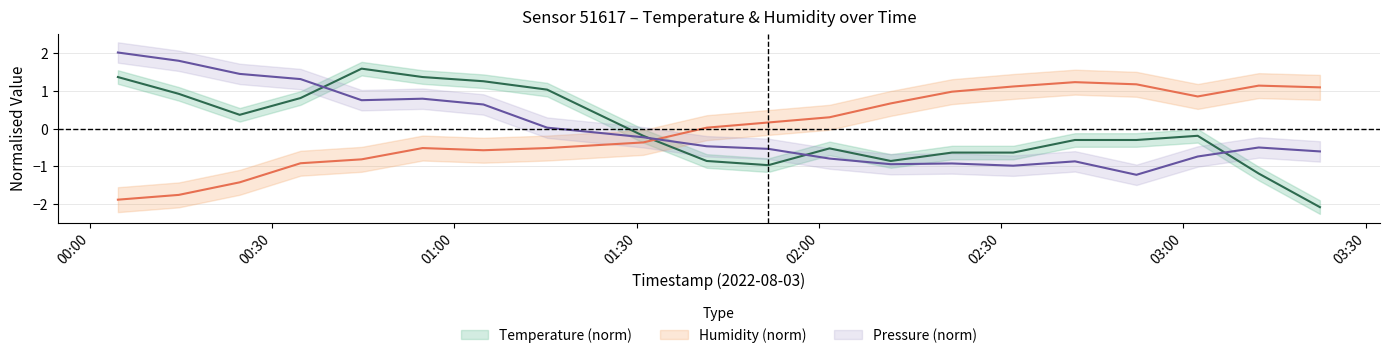

True or false: temperature and humidity cross at least once.

True